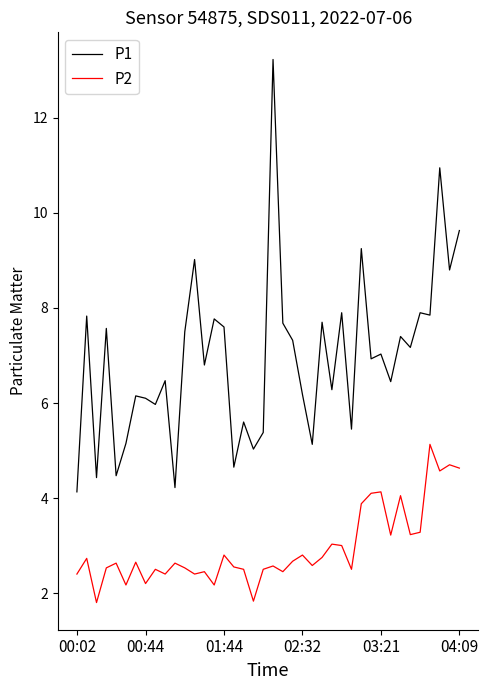

Which series has the largest range (max minus min)?

P1